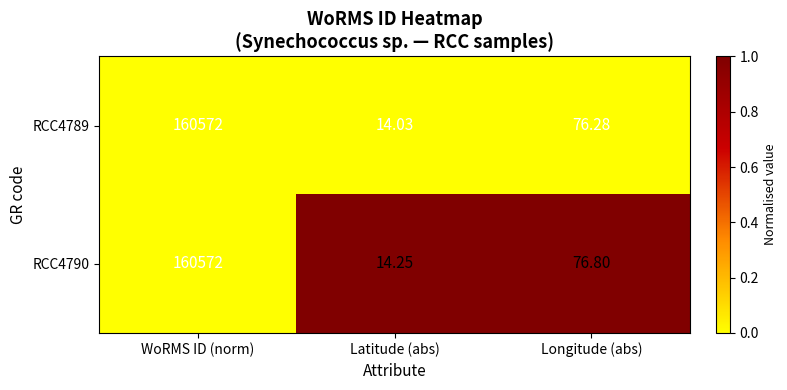

Which category has the highest value in the RCC4790 series?

WoRMS ID (norm)